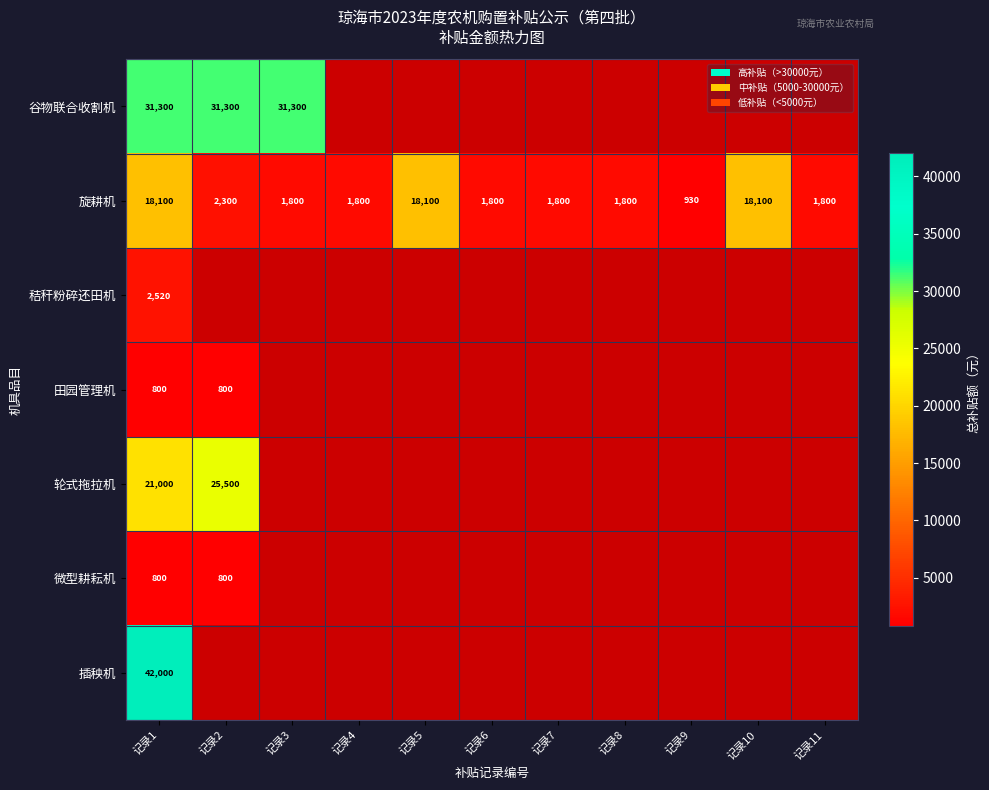

What is the highest value of the 旋耕机 series?

18100